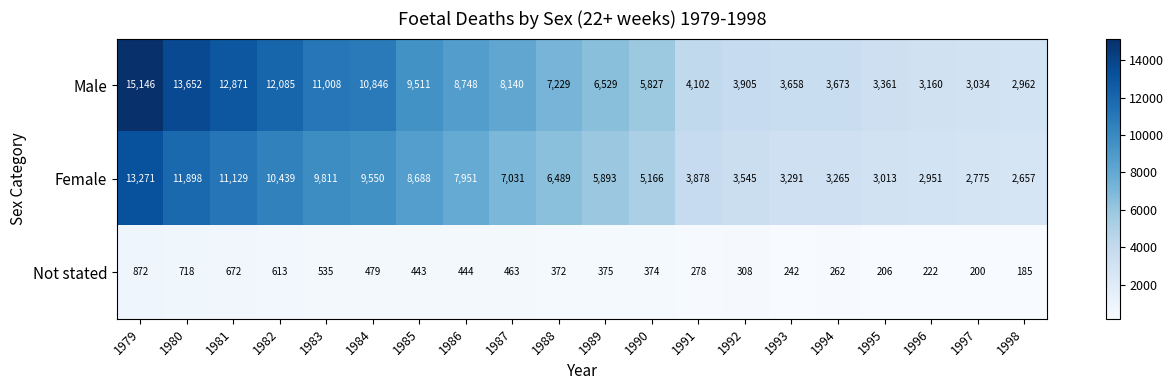

Between 1987 and 1998, which series saw the biggest shift?

Male